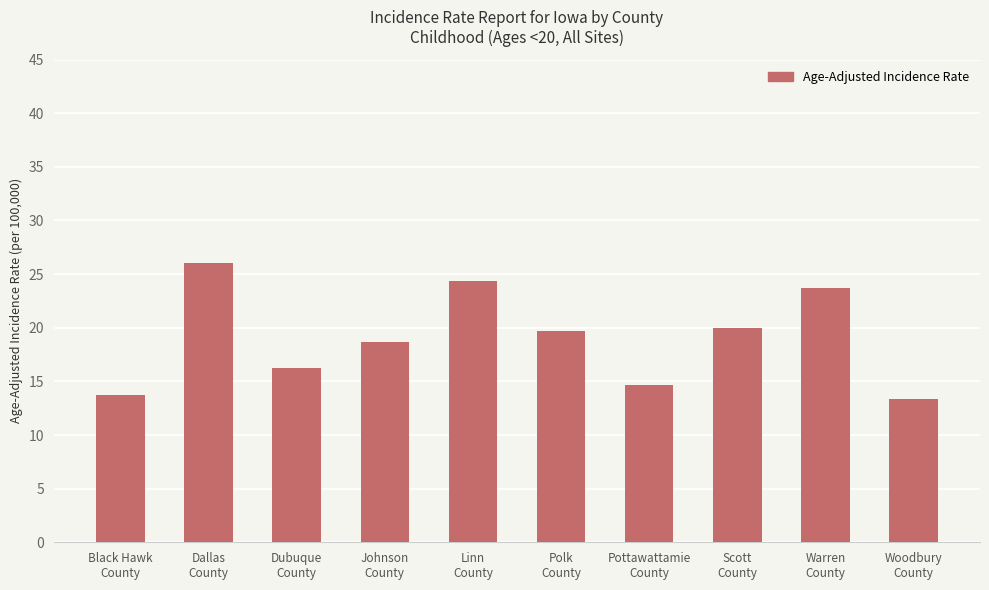

What is the difference between the maximum and second lowest values?

12.3